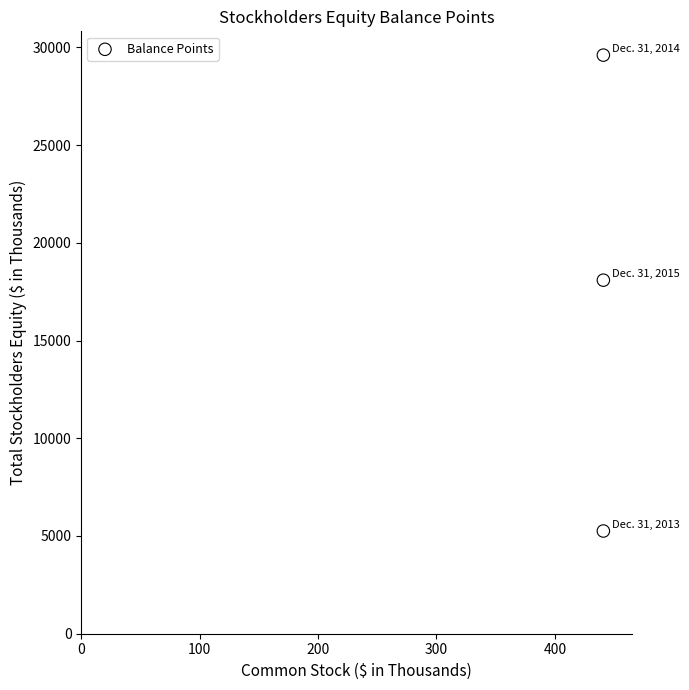

What is the average X value?

441